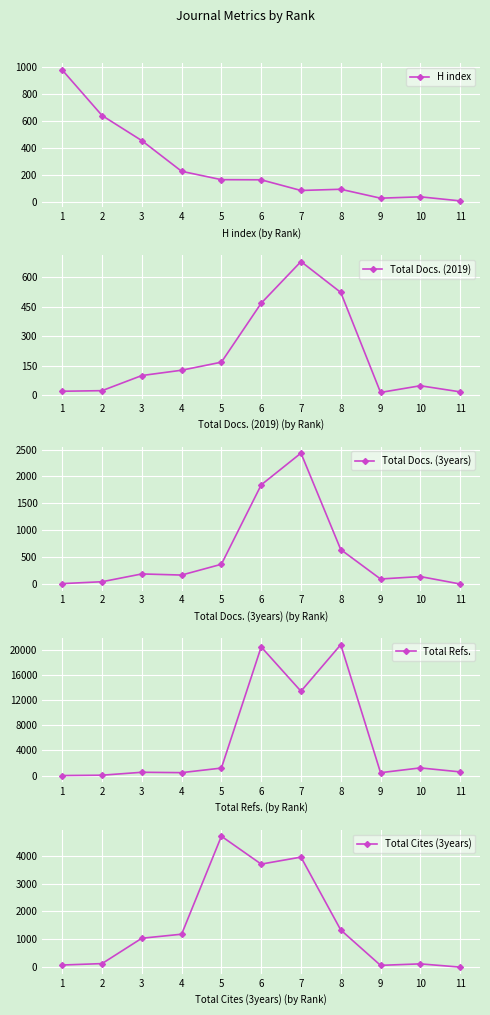

How many distinct data groups are displayed?

5